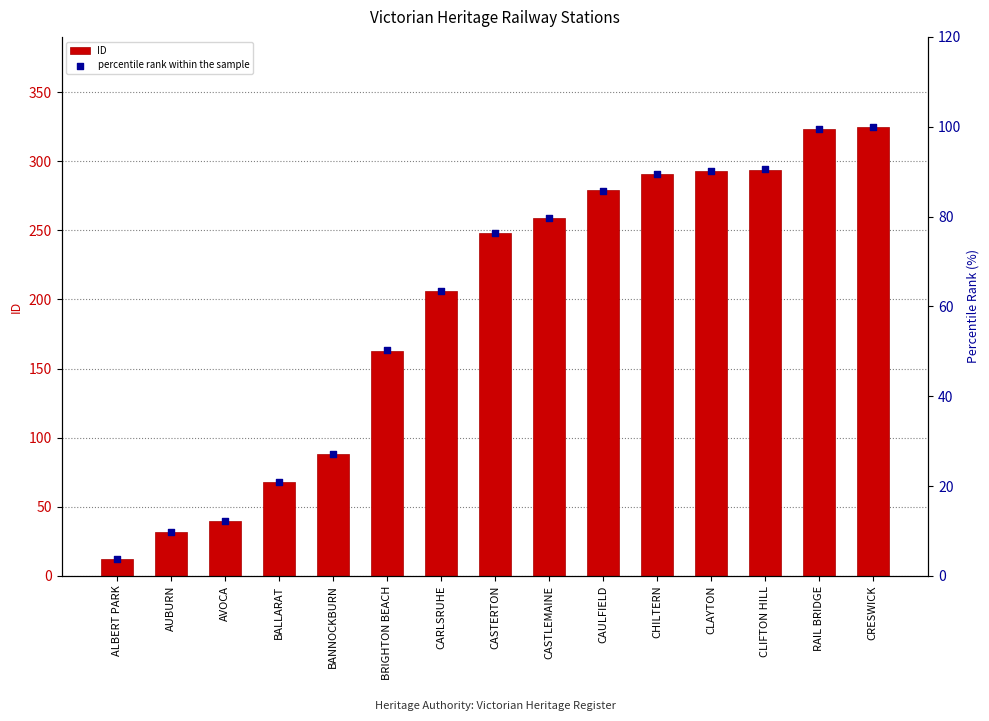

Which series has the widest spread of Y values?

ID